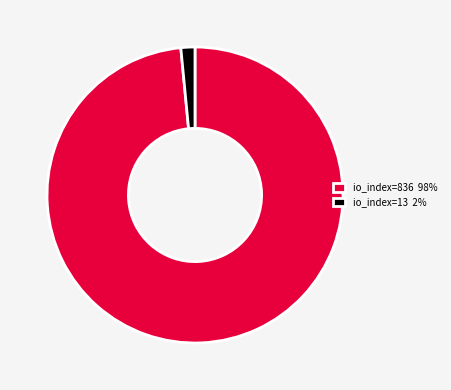

Is the sum of io_index=836 98% and io_index=13 2% greater than half?

Yes